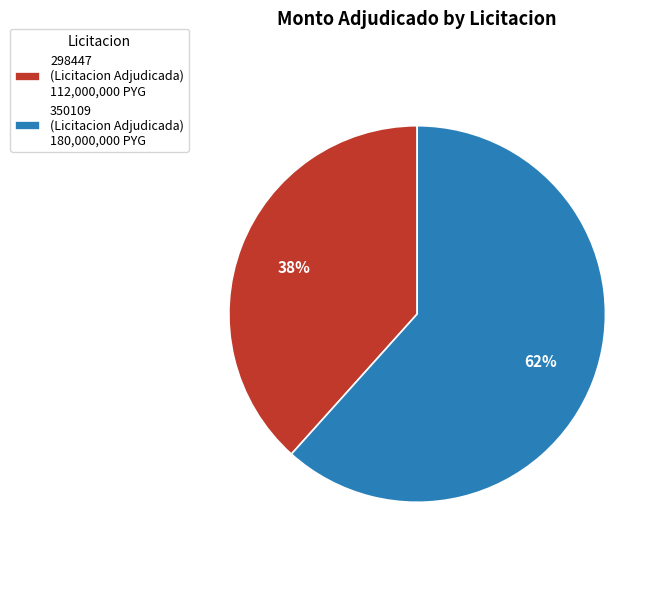

What is the ratio of the value at 350109 (Licitacion Adjudicada) 180,000,000 PYG to the value at 298447 (Licitacion Adjudicada) 112,000,000 PYG?

1.6